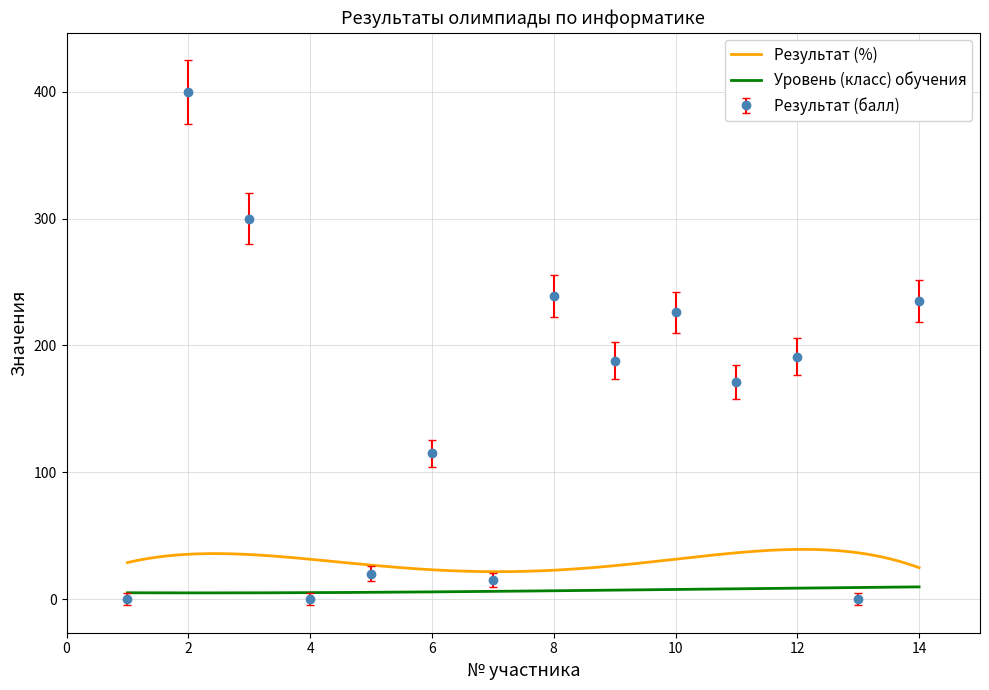

In Результат (балл), how many points are lower than both neighbors (excluding endpoints)?

5